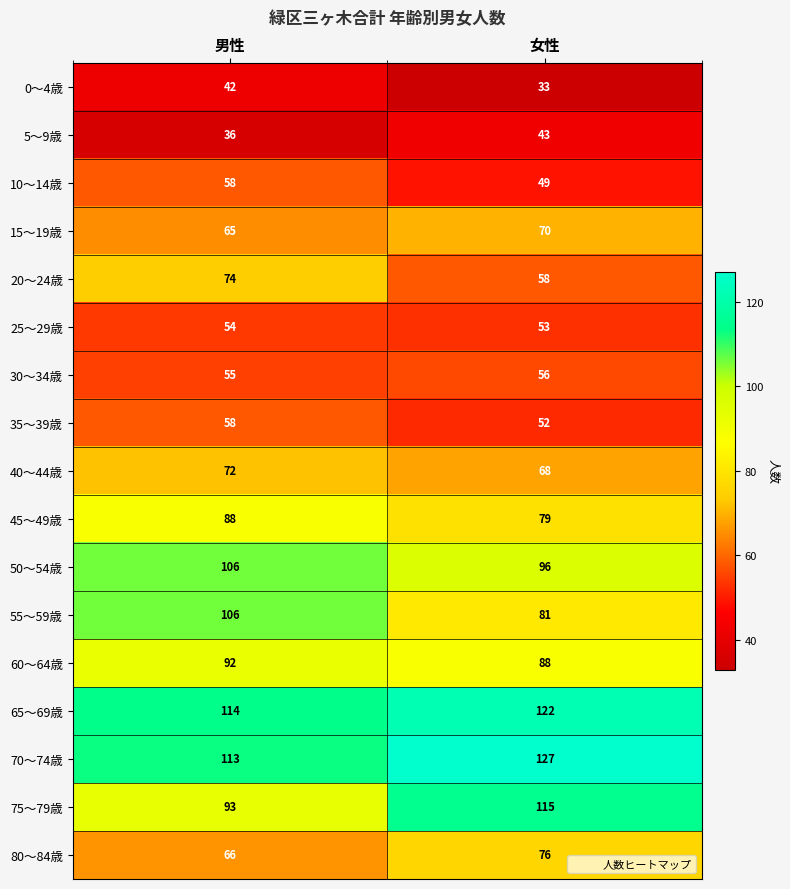

At which label is 25～29歳 closest to 53?

女性